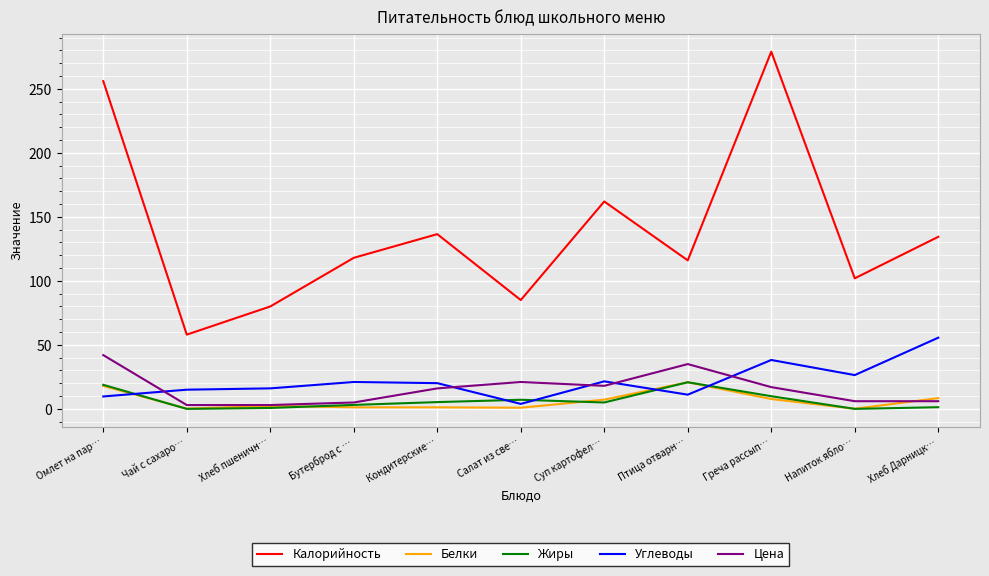

What is the total value across all series at Напиток ябло…?

134.5